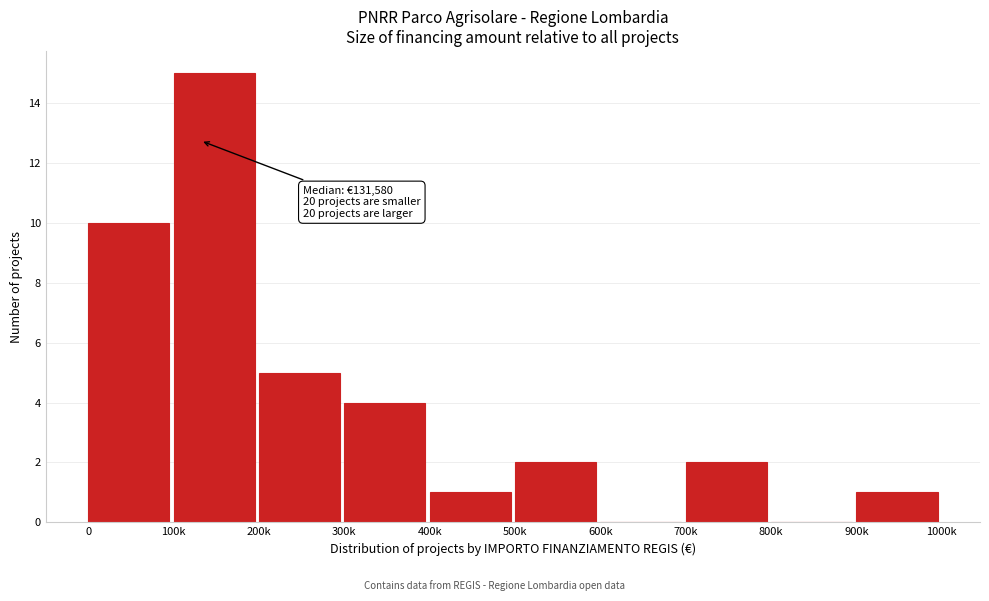

Reading right to left, list all the values displayed in this chart.

900k=1	800k=0	700k=2	600k=0	500k=2	400k=1	300k=4	200k=5	100k=15	0=10